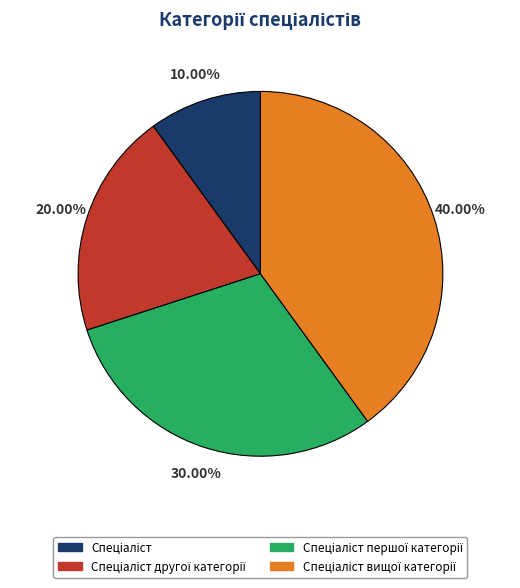

How many slices are in this pie chart?

4